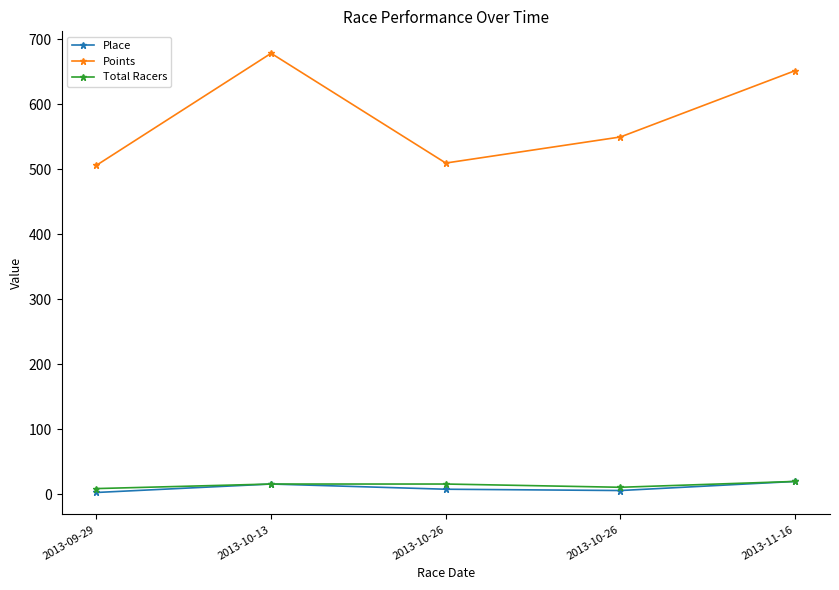

List the labels in order of Points value, largest first.

2013-10-13, 2013-11-16, 2013-10-26, 2013-10-26, 2013-09-29